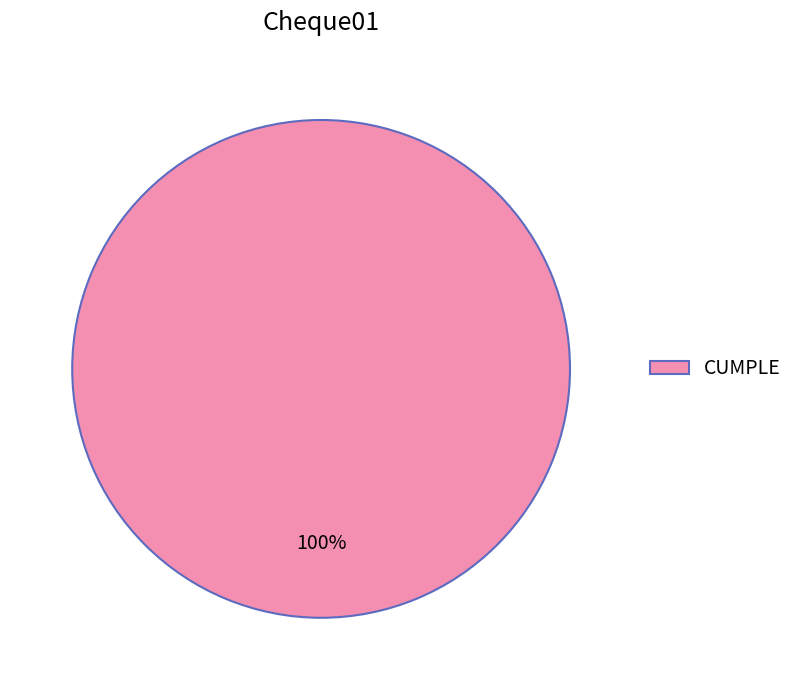

What percentage is the CUMPLE slice, to the nearest percent?

100%